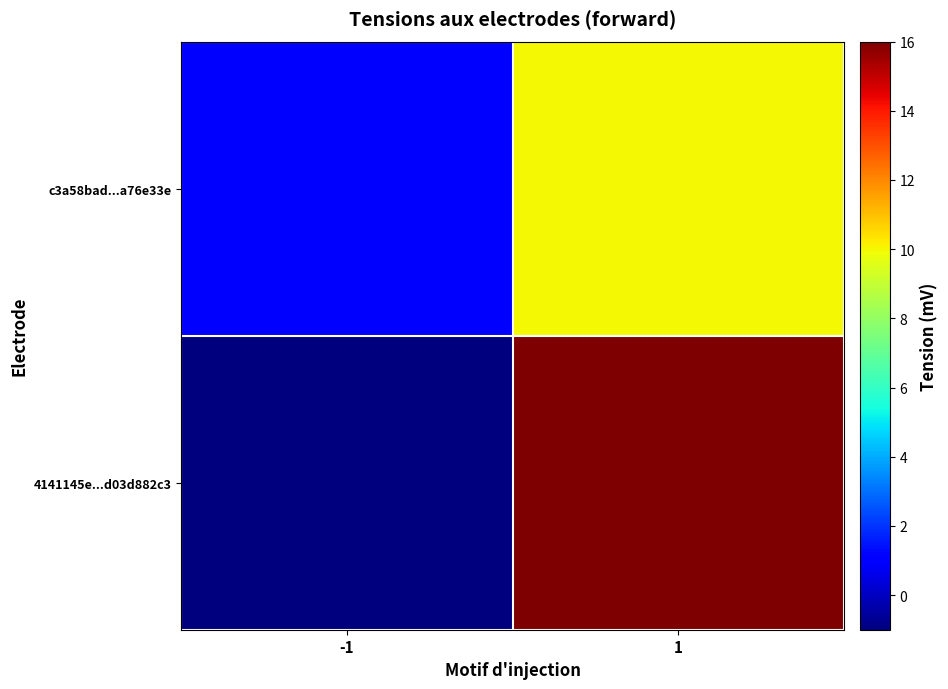

At which category is the sum across all series the highest?

1